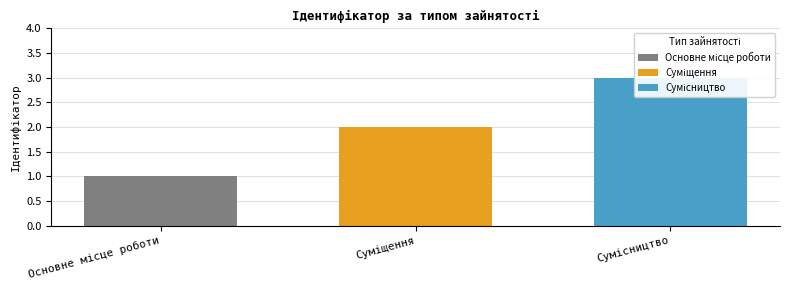

What is the sum of the values at Основне місце роботи and Суміщення?

3